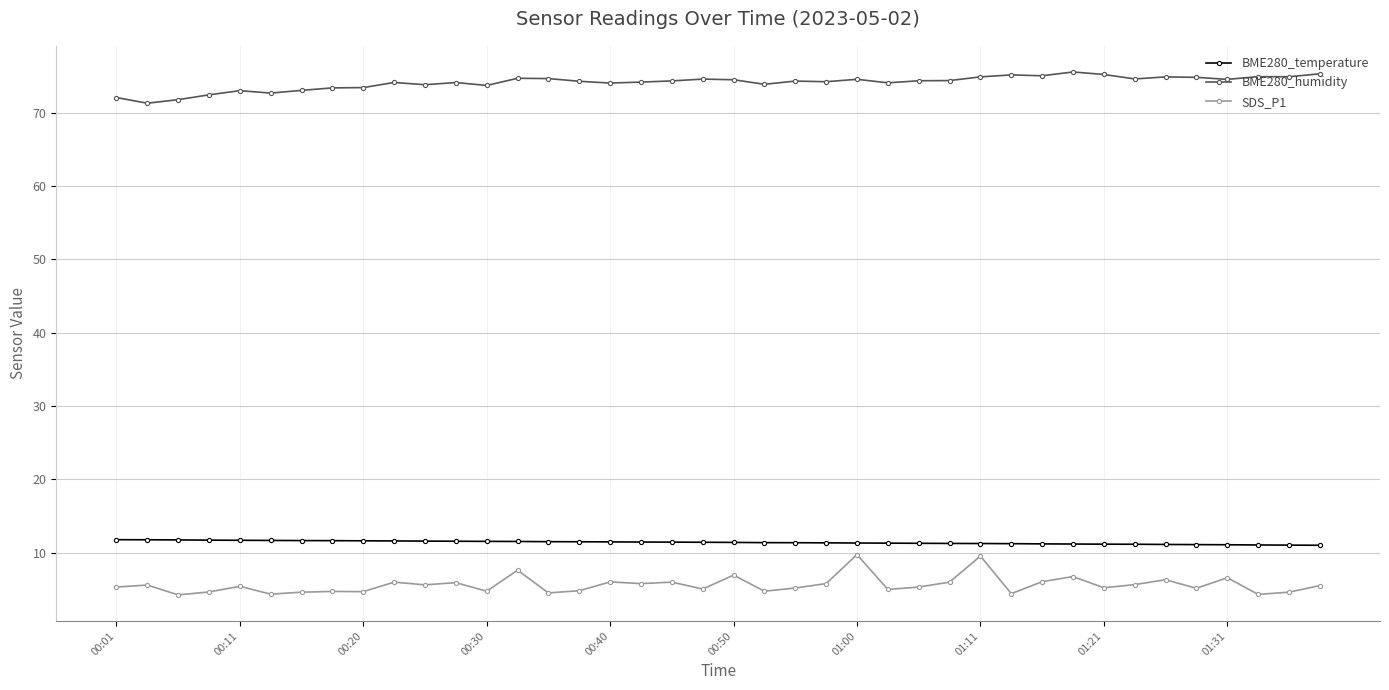

Rank the series by their maximum value, from highest to lowest.

BME280_humidity, BME280_temperature, SDS_P1